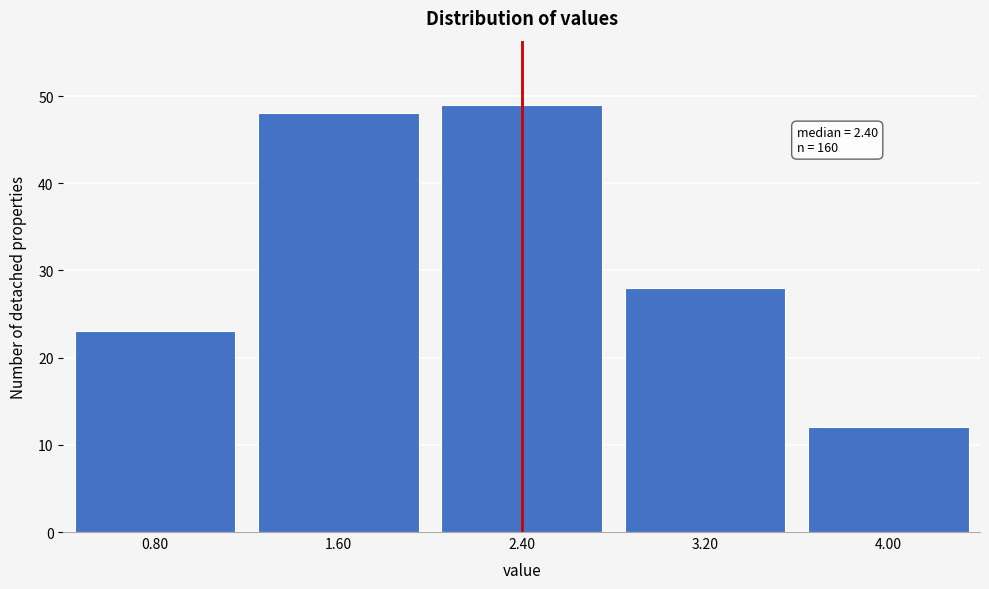

Over which range of the x-axis is the bar tallest?

2.0 to 2.8